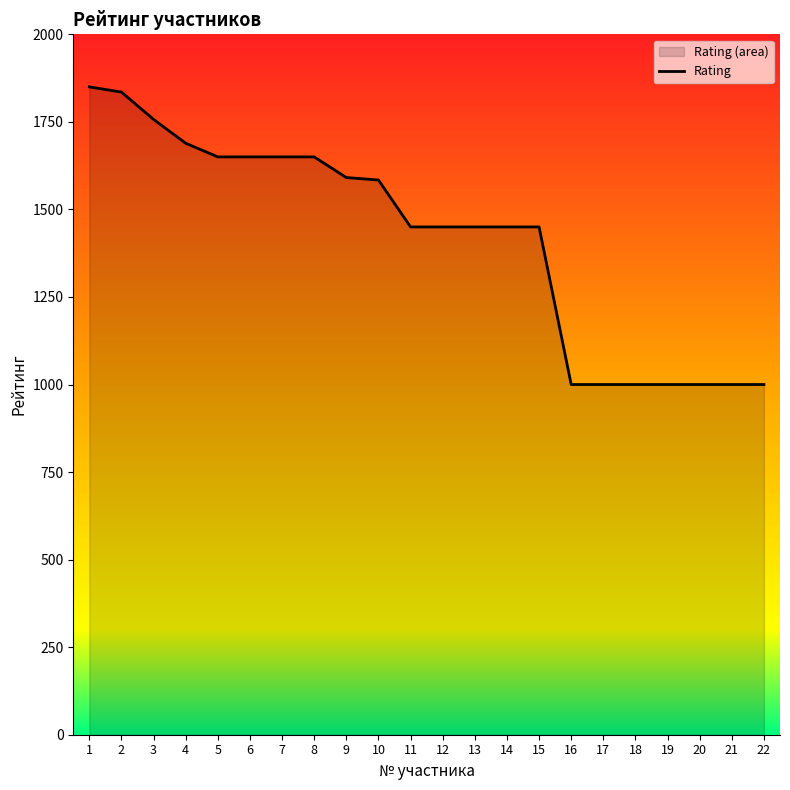

The value at 17 is 1624. True or false?

False